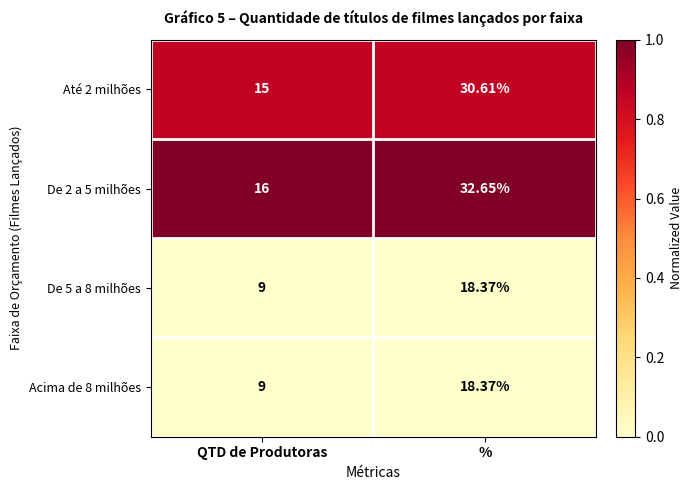

At which label does Acima de 8 milhões first exceed 18?

%